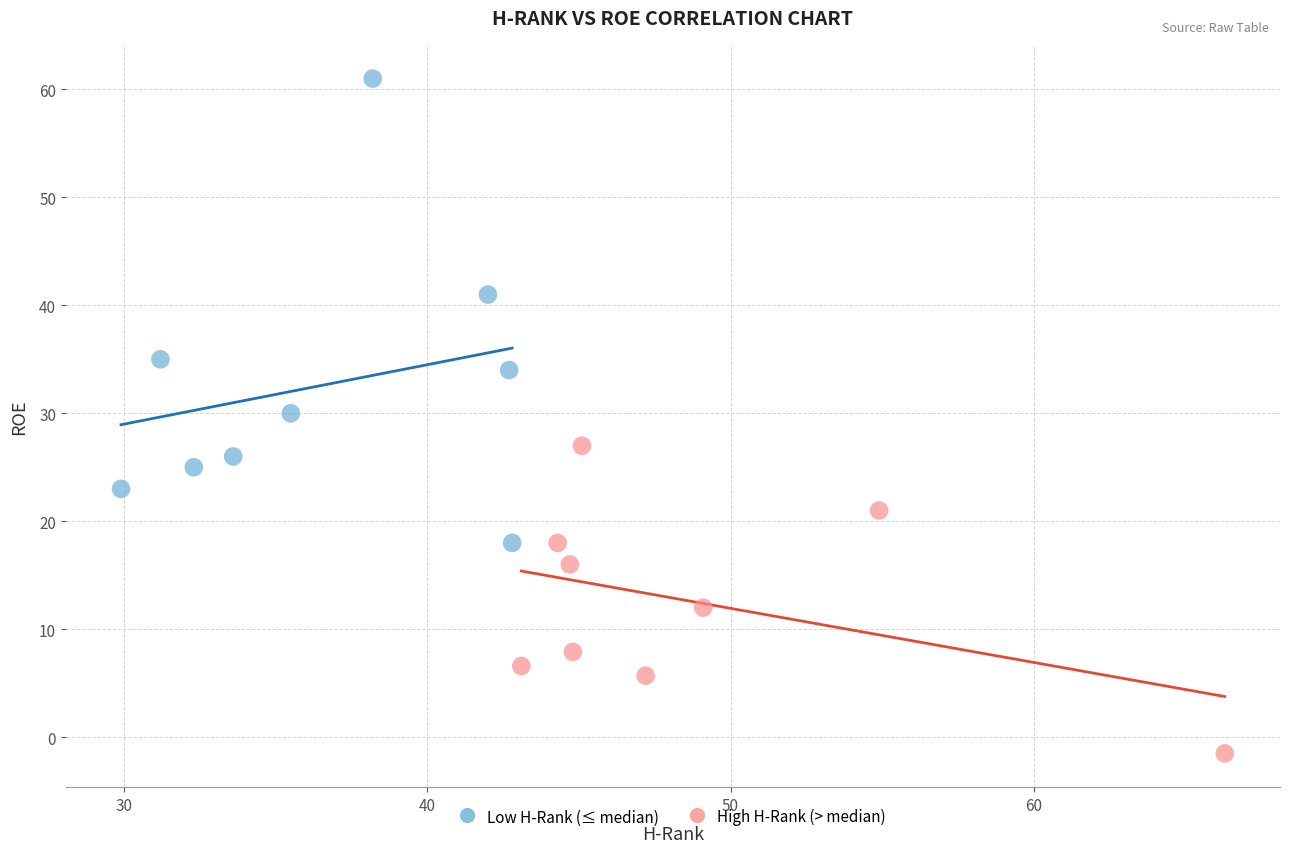

Which series reaches the minimum Y coordinate?

High H-Rank (> median)